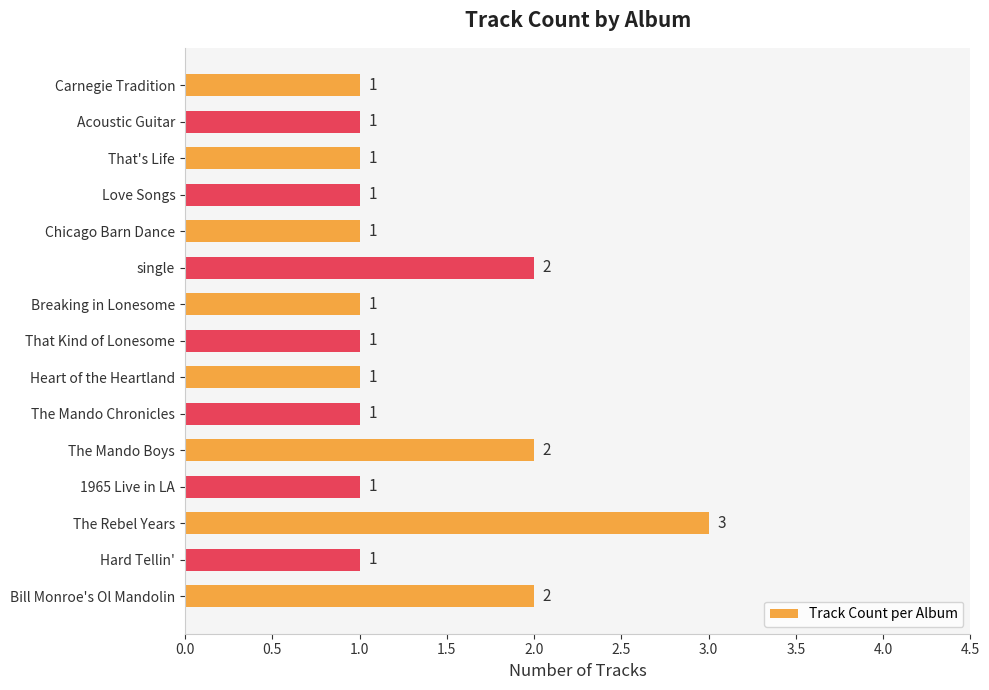

Is it true that the value at Hard Tellin' is 1?

True